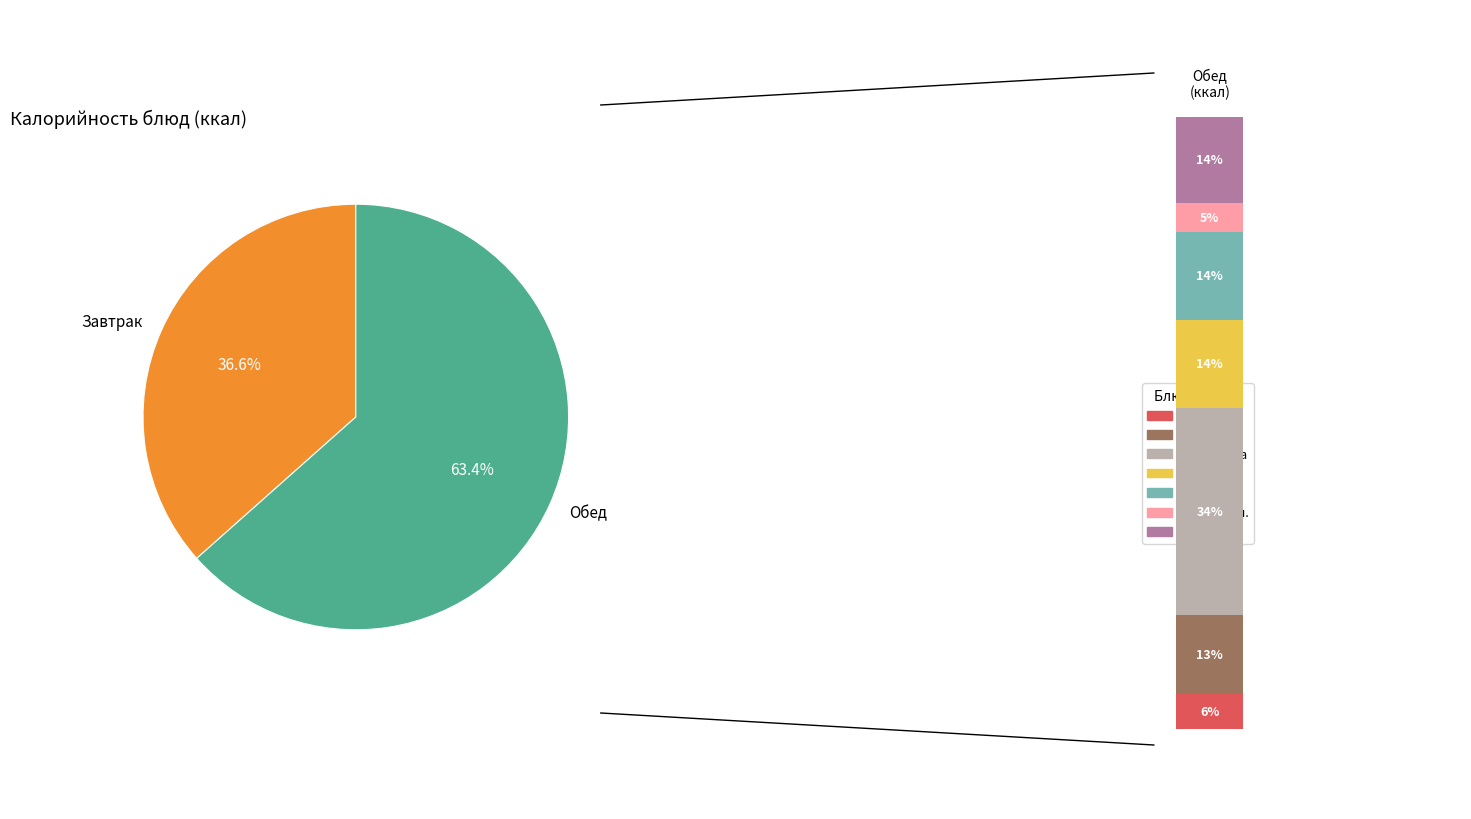

What is the change in value from Чай с сахаром и лимоном to Конфета?

+96.8